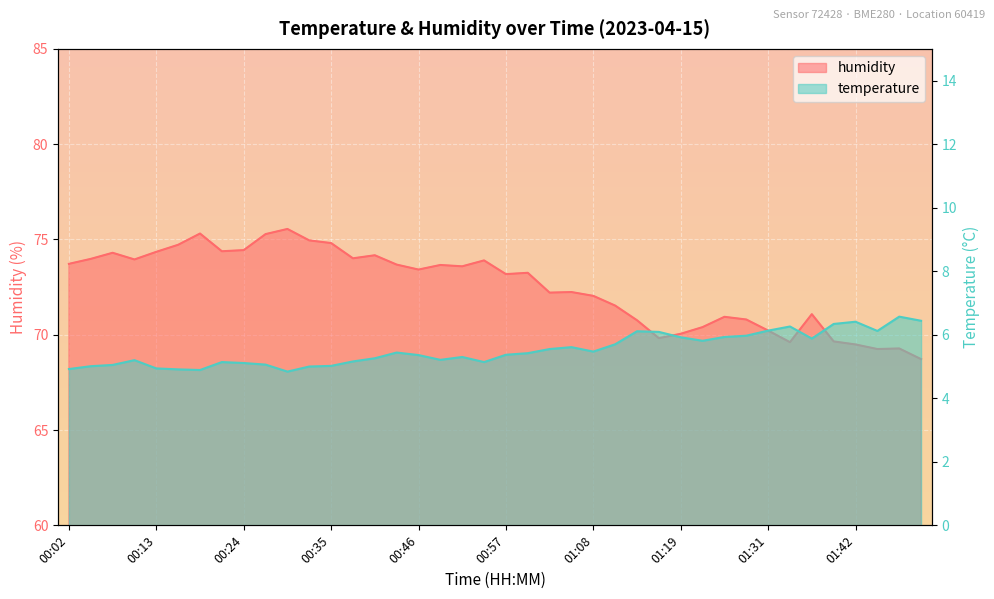

Reading right to left, transcribe all the data shown in this chart.

temperature: 6.4	6.6	6.1	6.4	6.3	5.9	6.3	6.1	6.0	5.9	5.8	5.9	6.1	6.1	5.7	5.5	5.6	5.5	5.4	5.4	5.1	5.3	5.2	5.4	5.4	5.3	5.2	5.0	5.0	4.8	5.1	5.1	5.1	4.9	4.9	4.9	5.2	5.0	5.0	4.9
humidity: 68.7	69.3	69.2	69.5	69.7	71.1	69.6	70.2	70.8	70.9	70.4	70.0	69.8	70.8	71.5	72.0	72.2	72.2	73.2	73.2	73.9	73.6	73.7	73.4	73.7	74.2	74.0	74.8	75.0	75.5	75.3	74.4	74.4	75.3	74.7	74.3	74.0	74.3	74.0	73.7